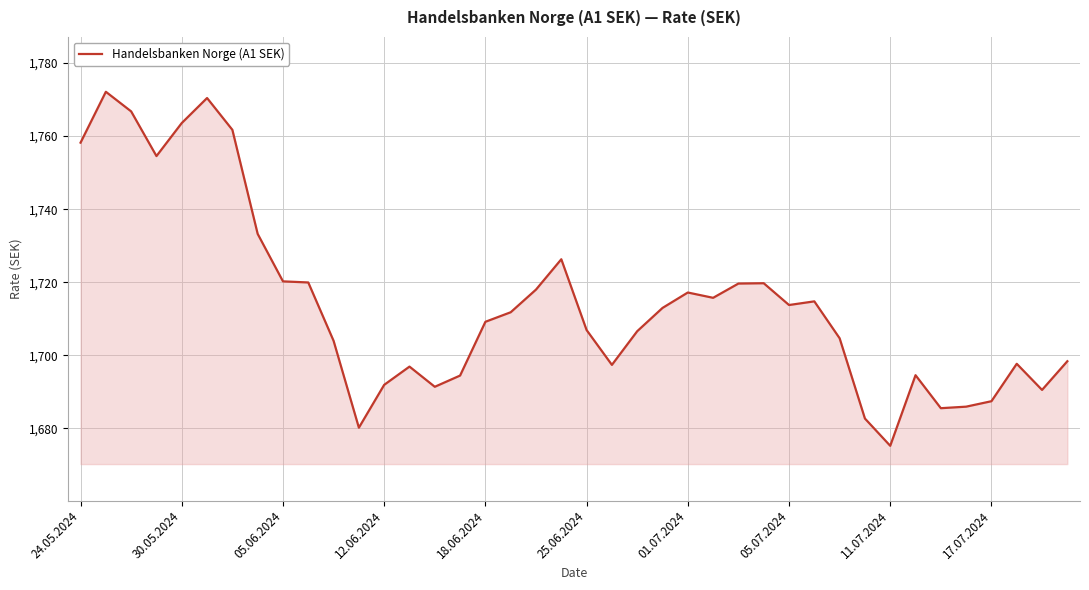

What is the maximum value shown in the chart?

1772.1